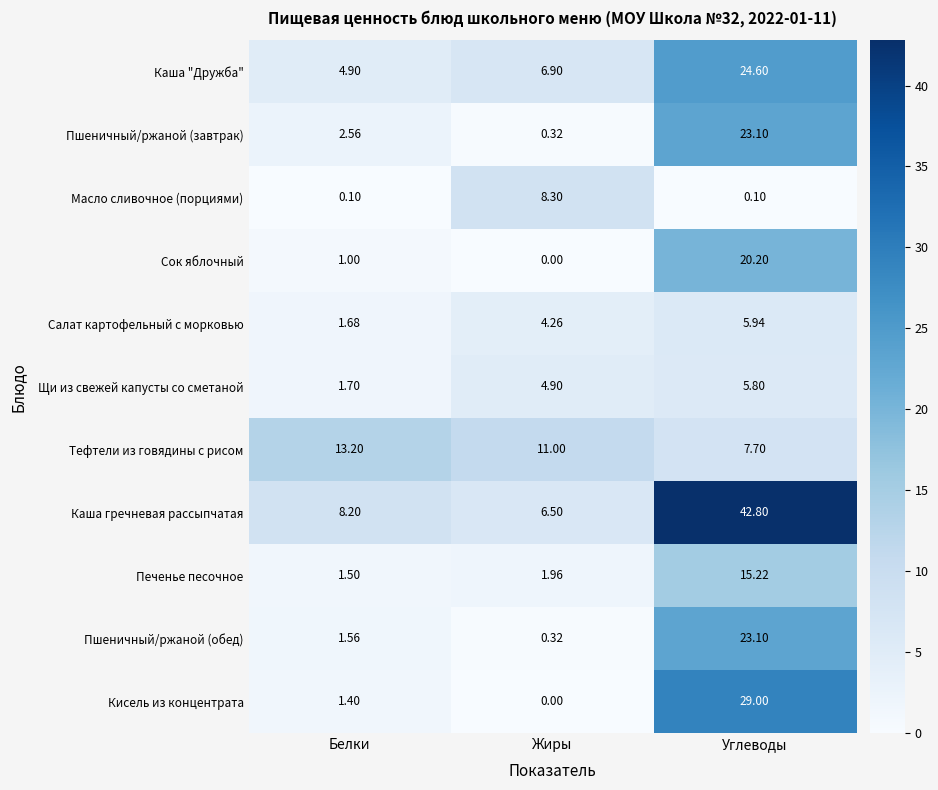

At which label does Пшеничный/ржаной (обед) first exceed 1?

Белки